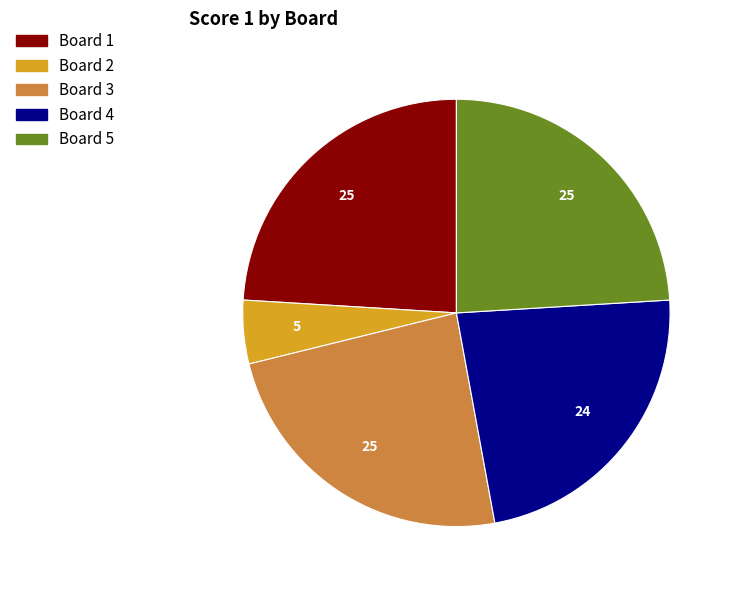

Approximately how many times larger is the value at Board 3 compared to Board 1?

1.0